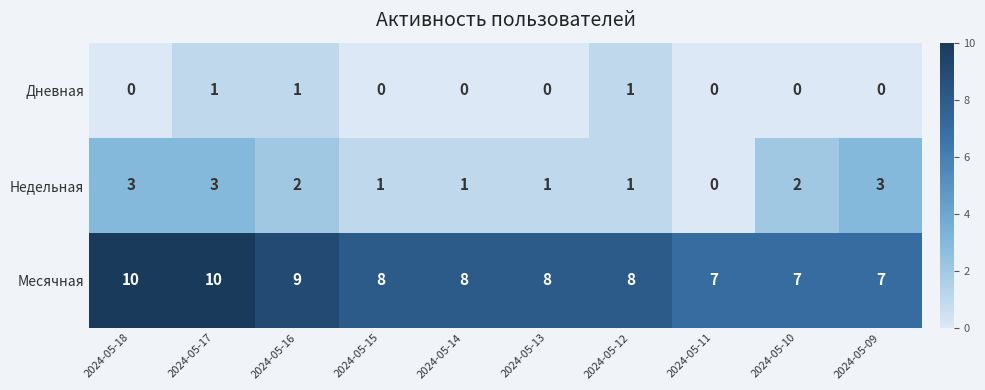

How many categories are shown in the chart?

10